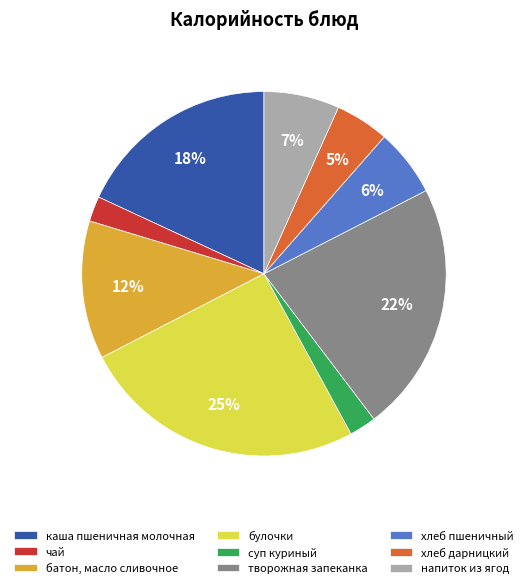

To the nearest percent, what is the average slice percentage?

11%